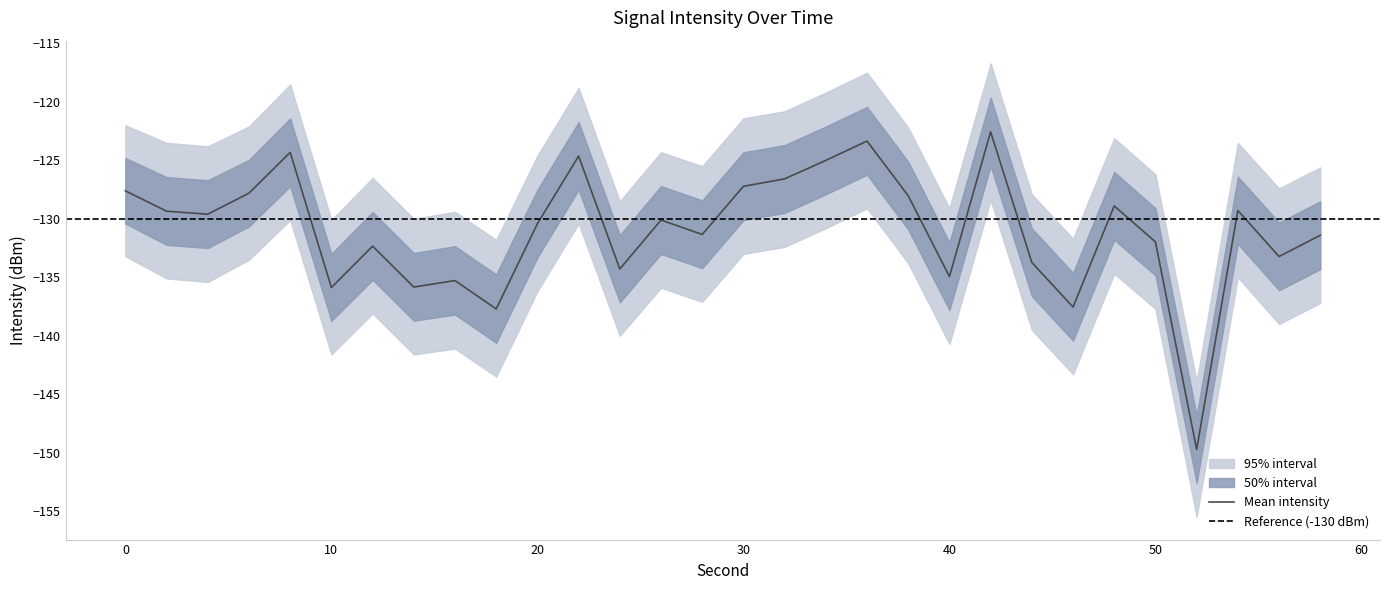

True or false: intensity_lower and intensity_upper cross at least once.

False